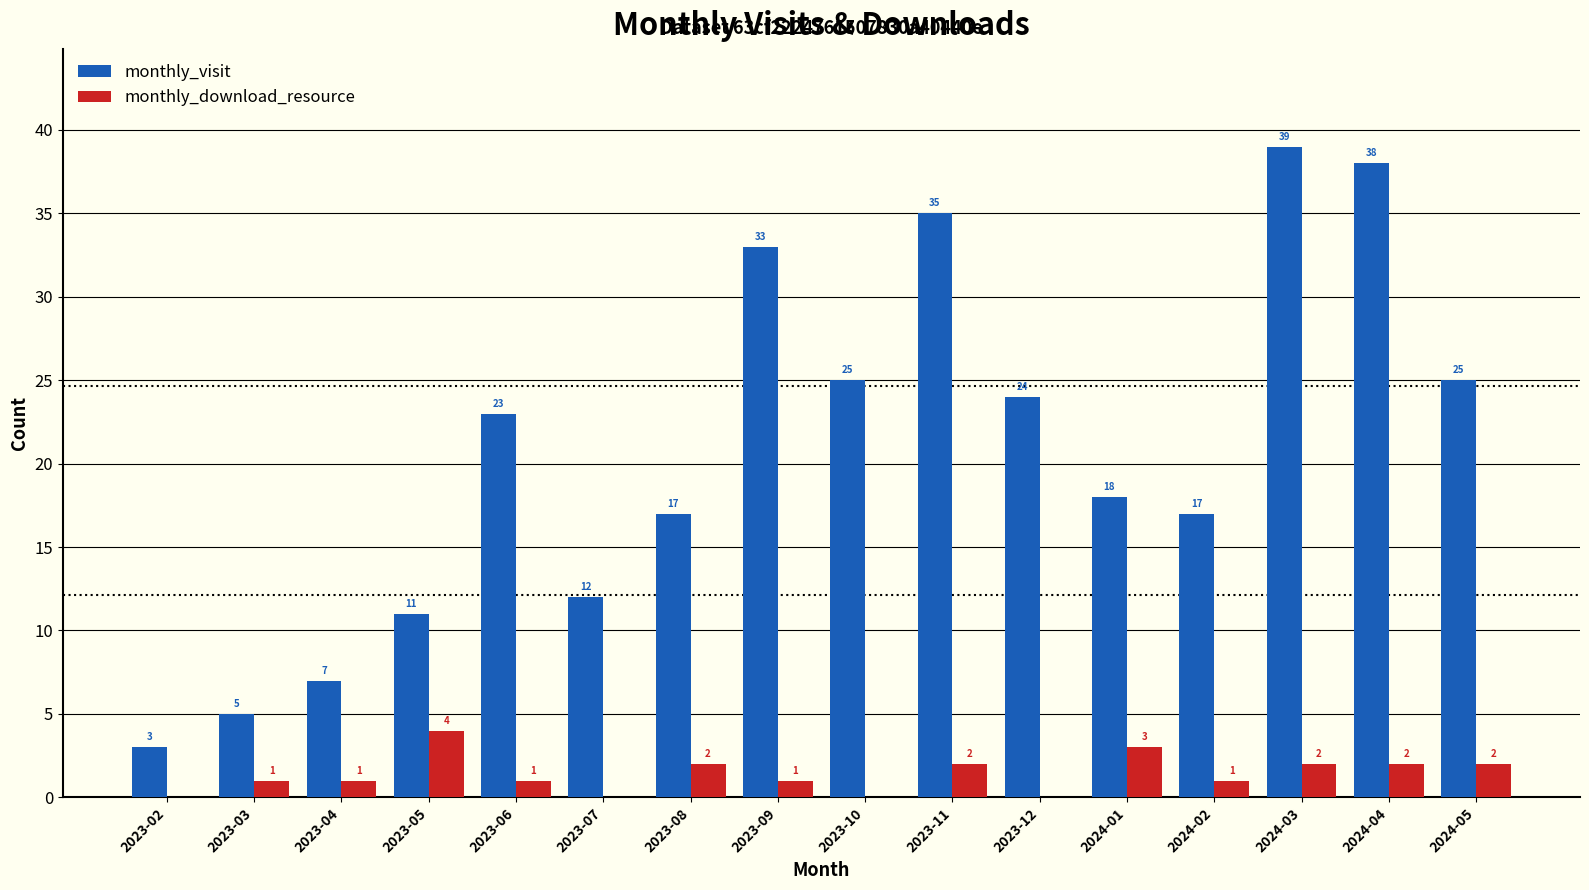

What is the spread (max minus min) of values at 2023-12?

24